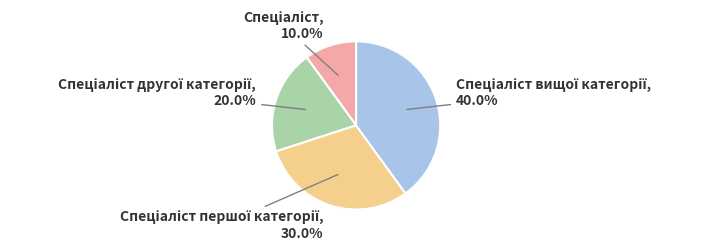

Does any single category account for the majority?

No